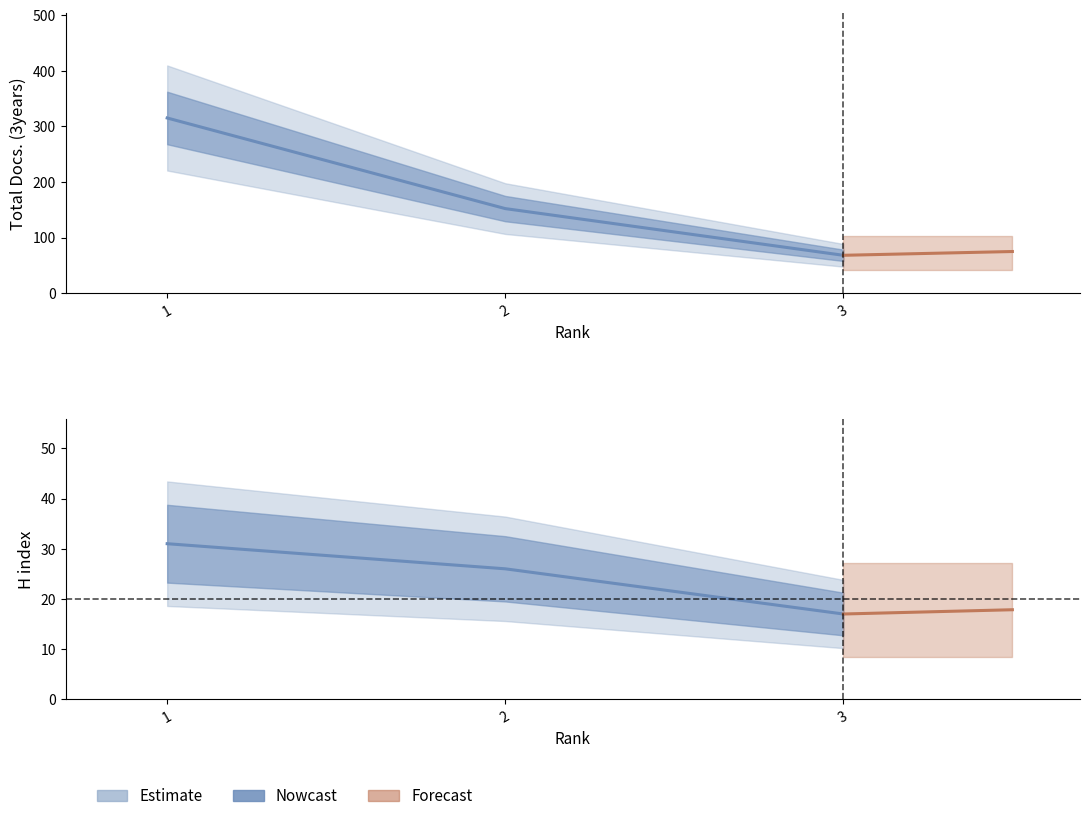

Is the value of Total Docs. (2023) at 1 greater than the value of H index at 3?

Yes